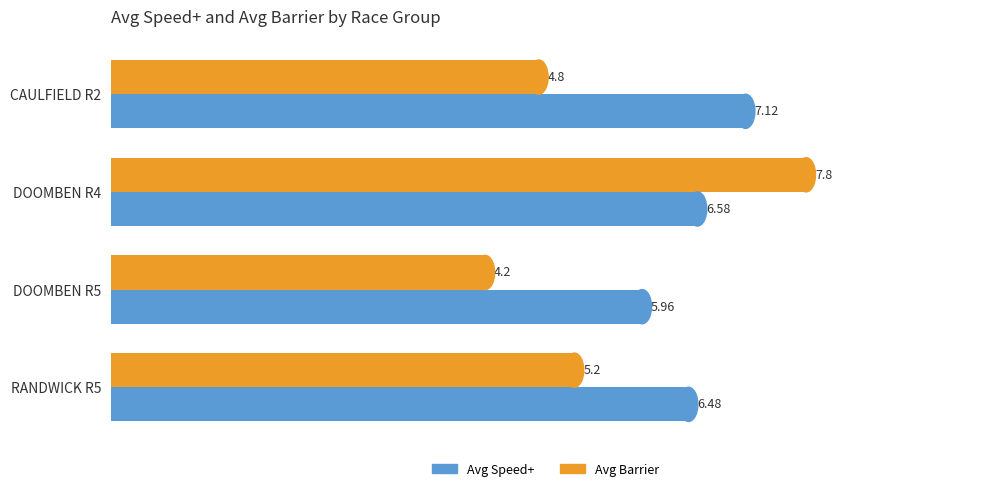

At how many categories does at least one series exceed 5?

4